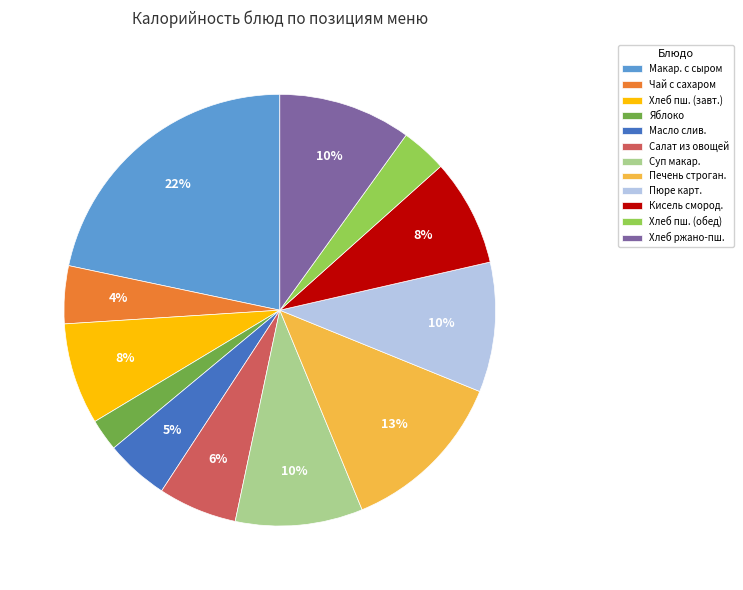

Is there a majority slice in this chart?

No